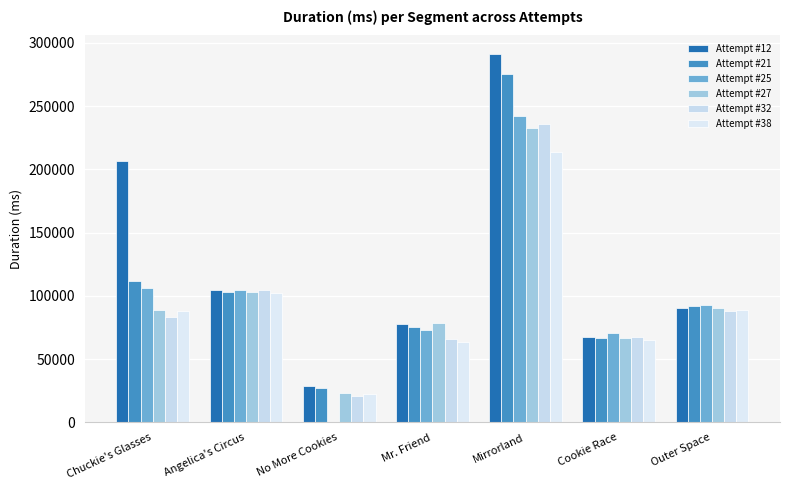

Count the number of data series in this chart.

6